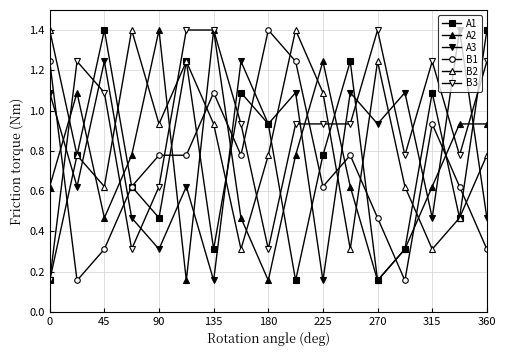

What is the maximum value for A2?

1.4